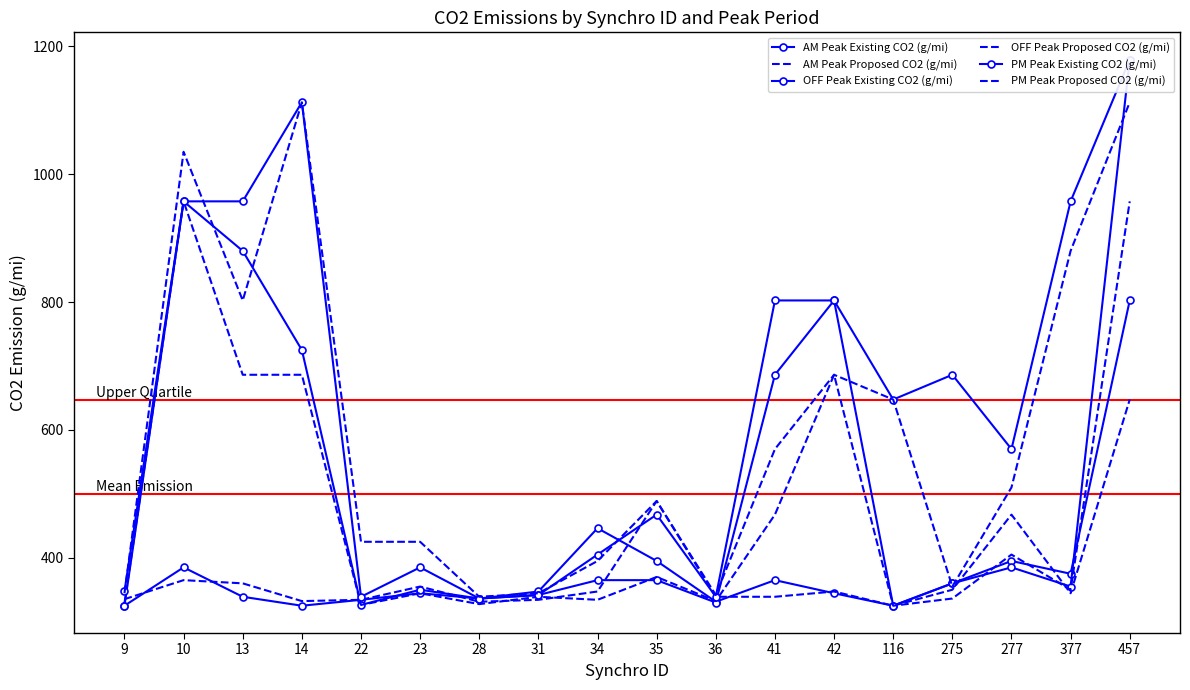

The AM Peak Proposed CO2 (g/mi) series shows 326.3 at 35. True or false?

False